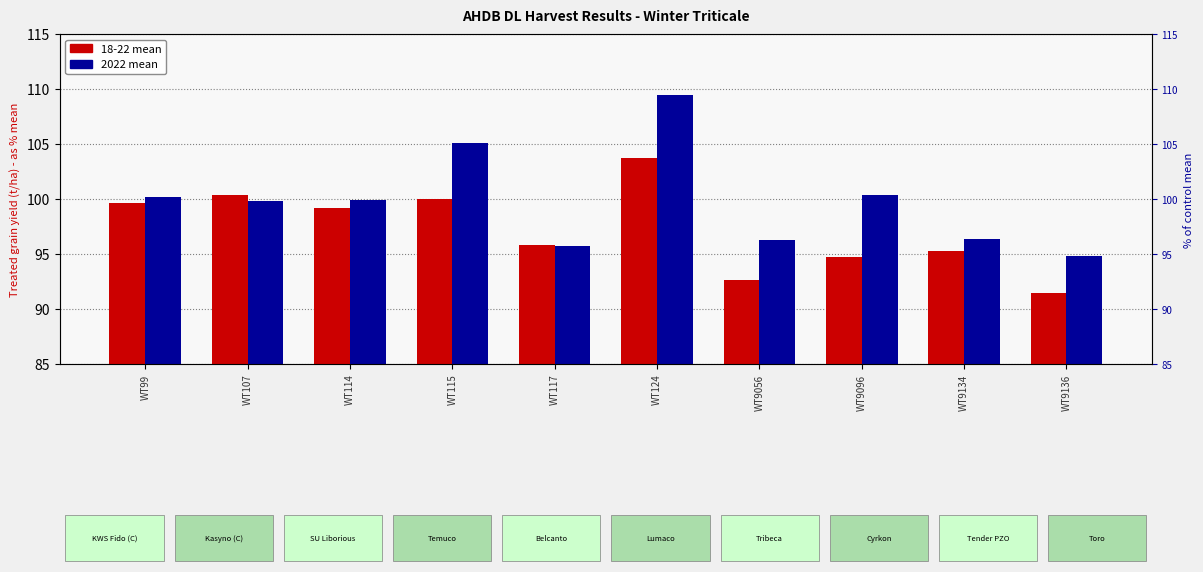

True or false: 18-22 mean has a value of 95.8 at WT117.

True